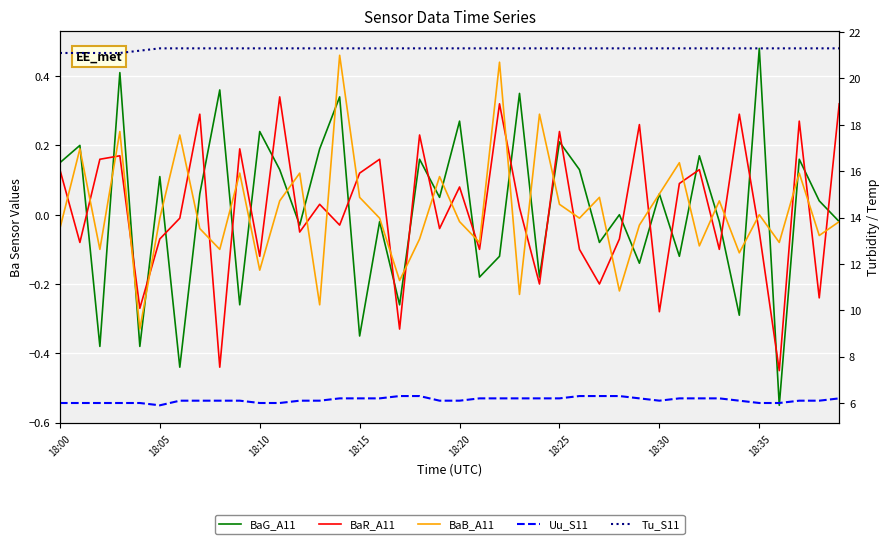

What position from the left is 33?

34